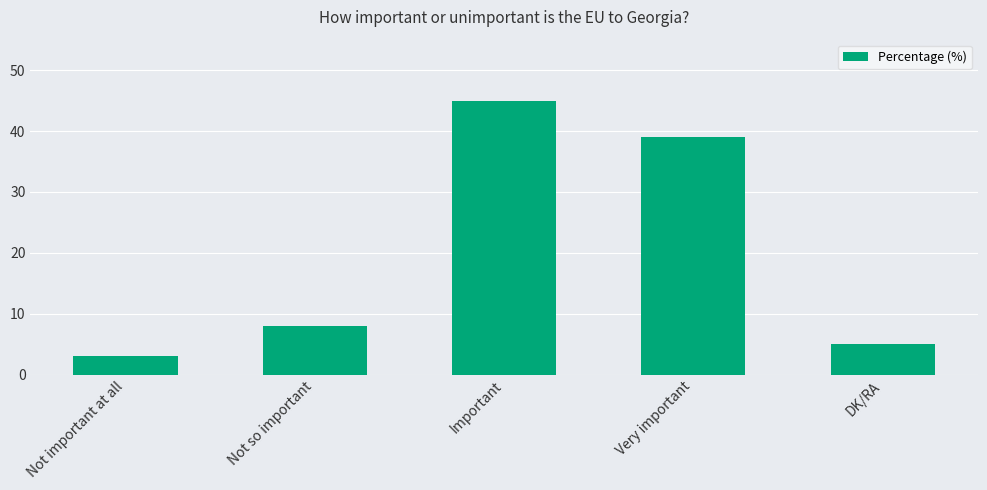

What is the difference between the second highest and second lowest values?

34